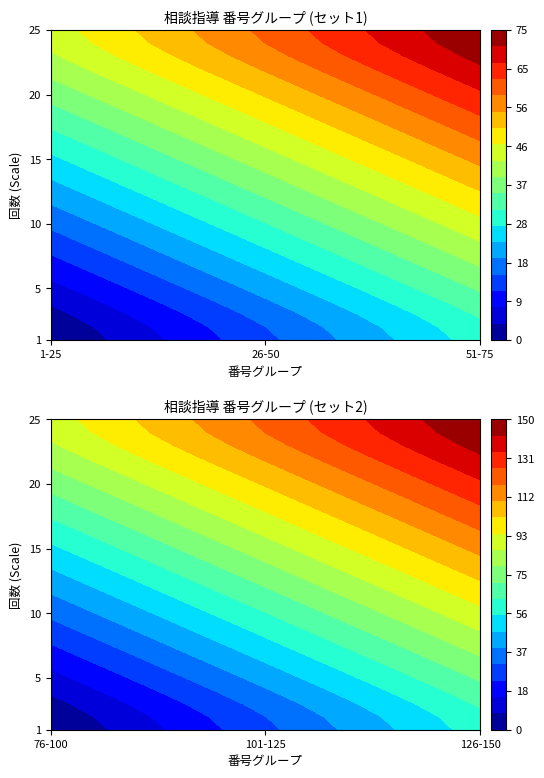

Which series has the largest range (max minus min)?

1